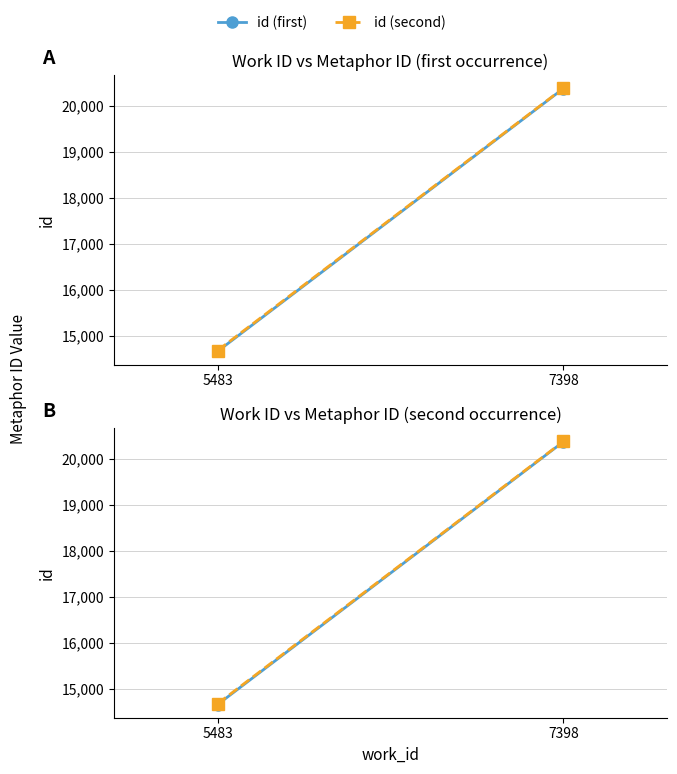

True or false: id (second) has a value of 12357 at 7398.

False